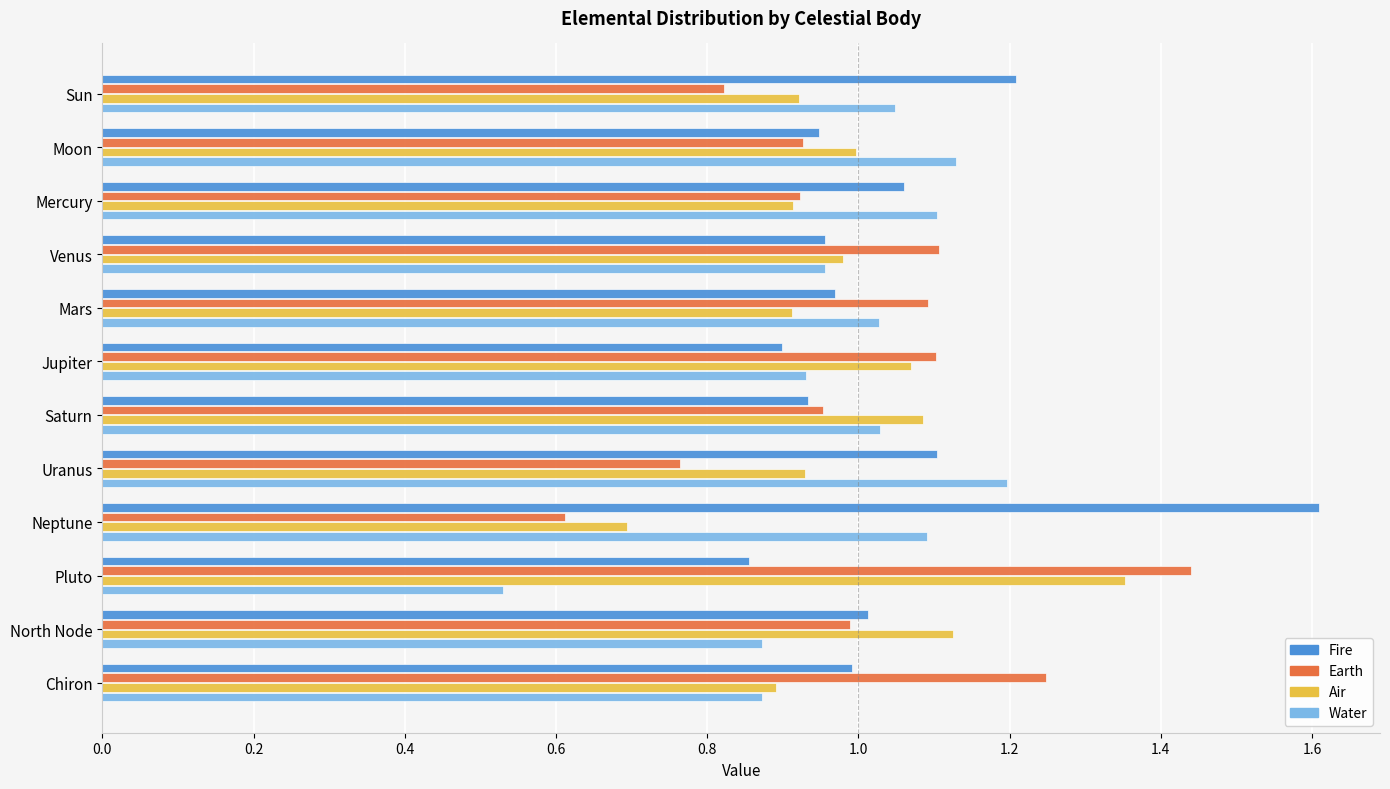

What is the sum of all Water values?

11.8